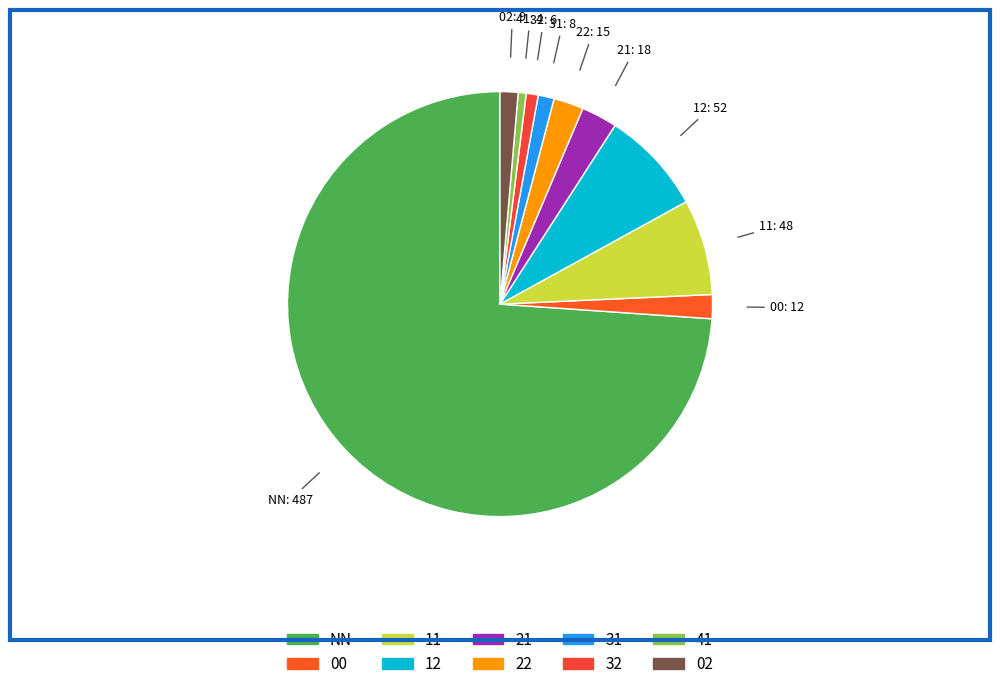

Which has a higher value, NN or 11?

NN